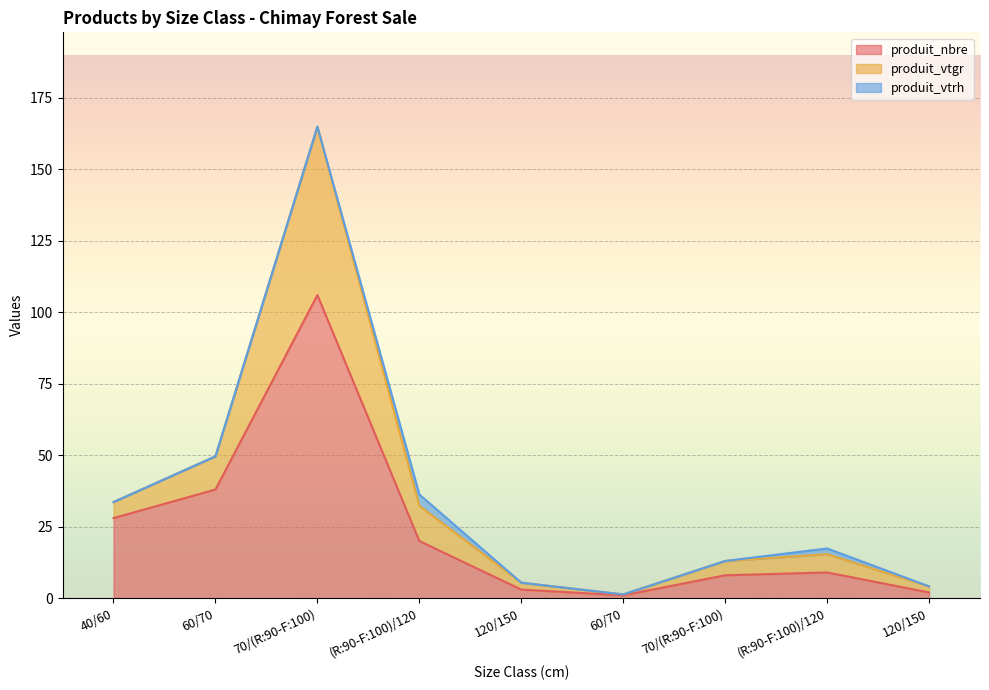

What are all the series names shown in the legend?

produit_nbre, produit_vtgr, produit_vtrh